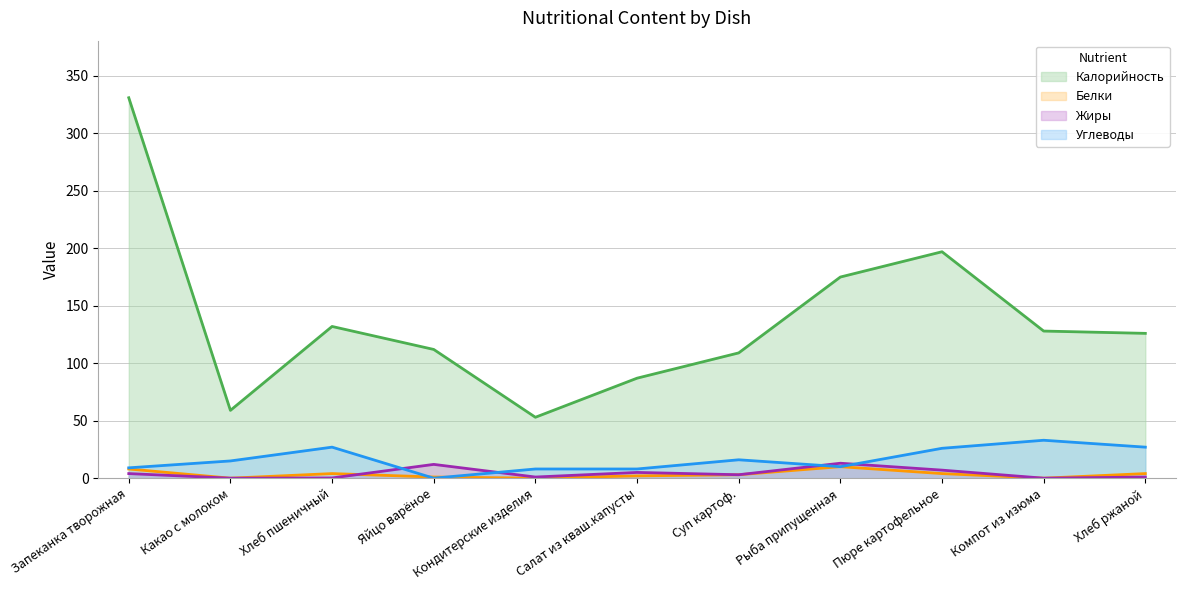

What is the label of the 9th point from the right?

Хлеб пшеничный